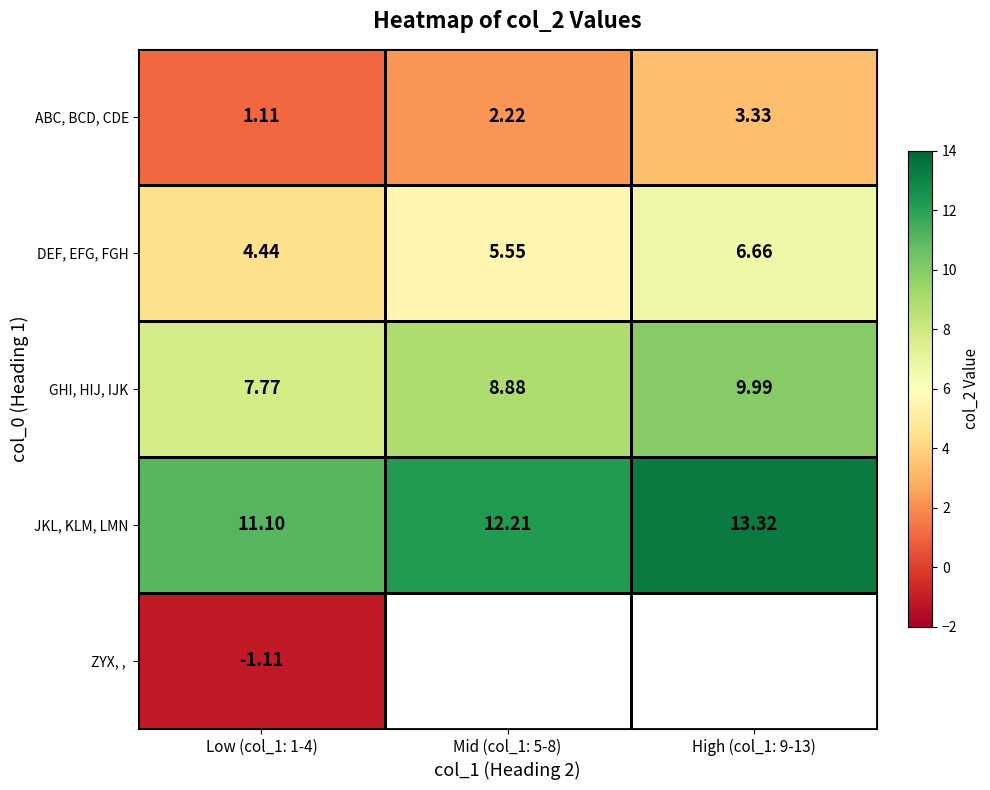

How many data points does each series have?

3